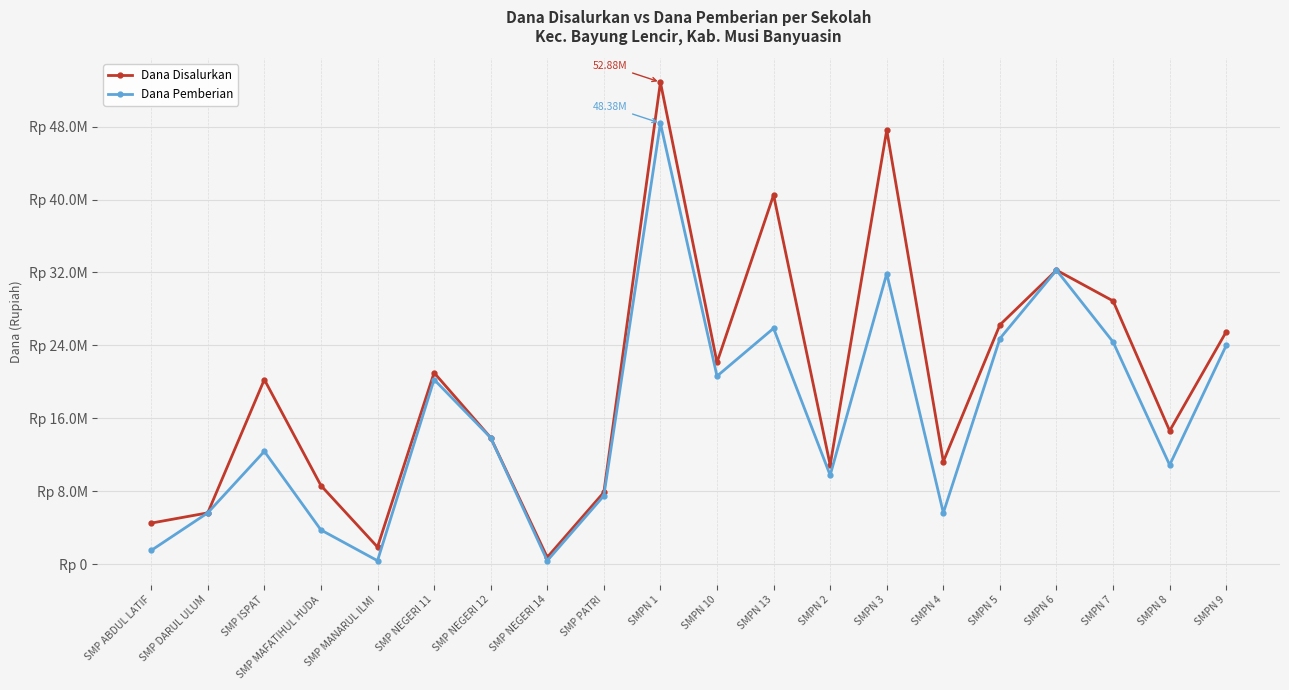

True or false: Dana Disalurkan has more than 1 interior local peaks.

True